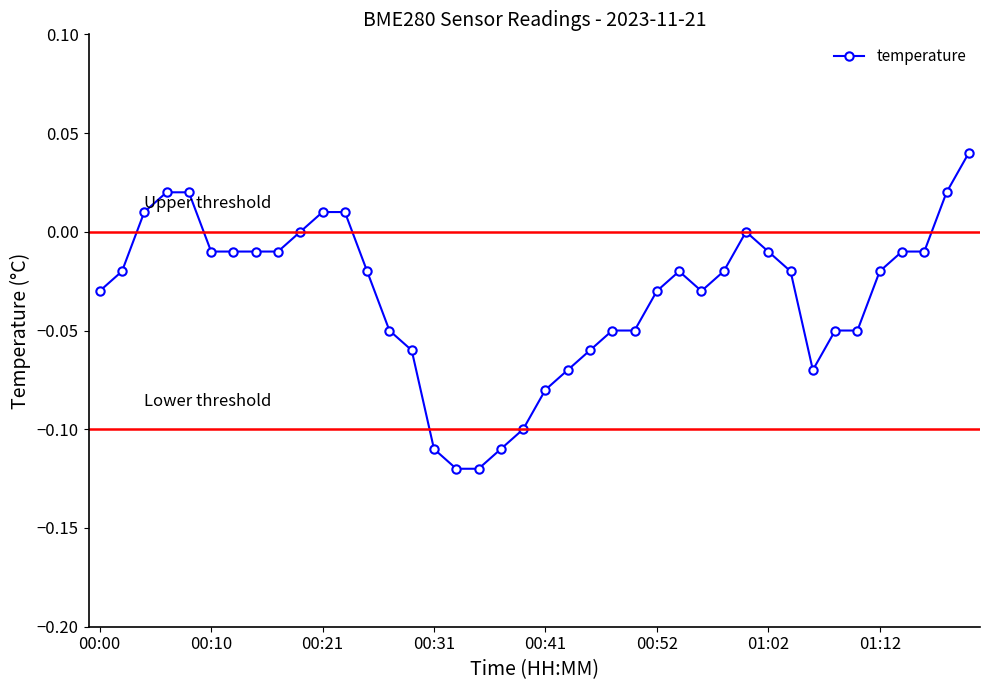

How many categories are shown in the chart?

40